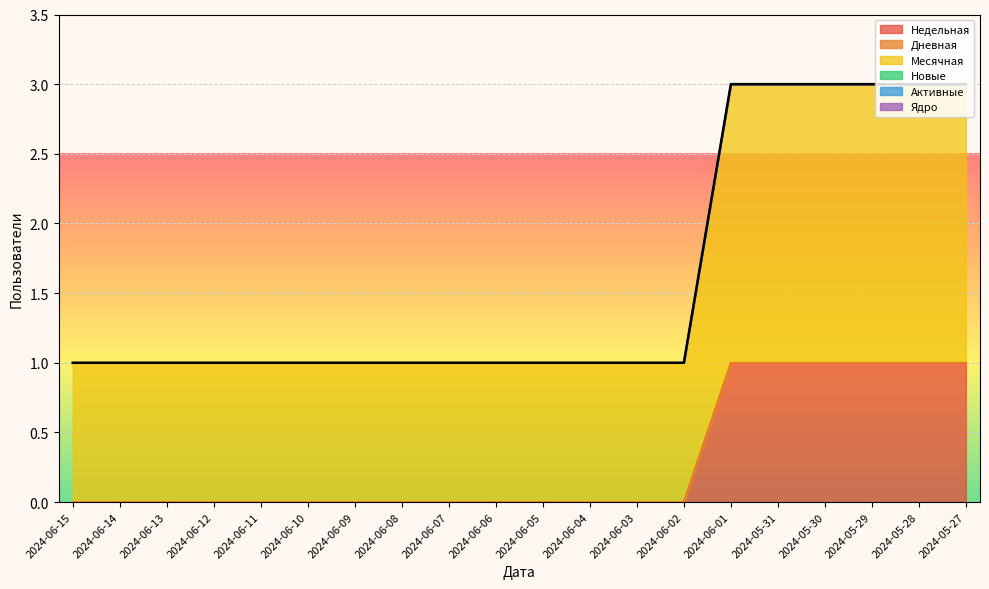

What are all the series names shown in the legend?

Недельная, Дневная, Месячная, Новые, Активные, Ядро